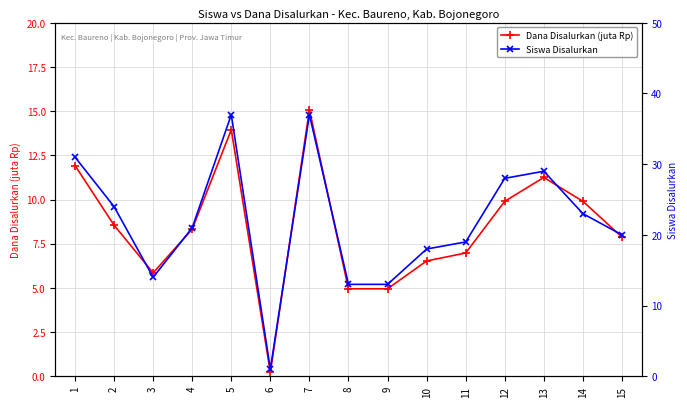

Reading right to left, list all the values displayed in this chart.

Dana Disalurkan (juta Rp): 7.9	9.9	11.2	9.9	7.0	6.5	5.0	5.0	15.1	0.2	13.9	8.3	5.8	8.6	11.9
Siswa Disalurkan: 20.0	23.0	29.0	28.0	19.0	18.0	13.0	13.0	37.0	1.0	37.0	21.0	14.0	24.0	31.0